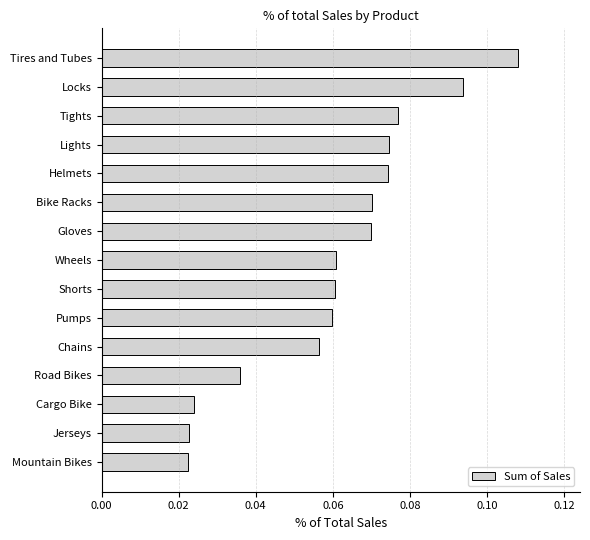

What is the sum of all values?

0.9